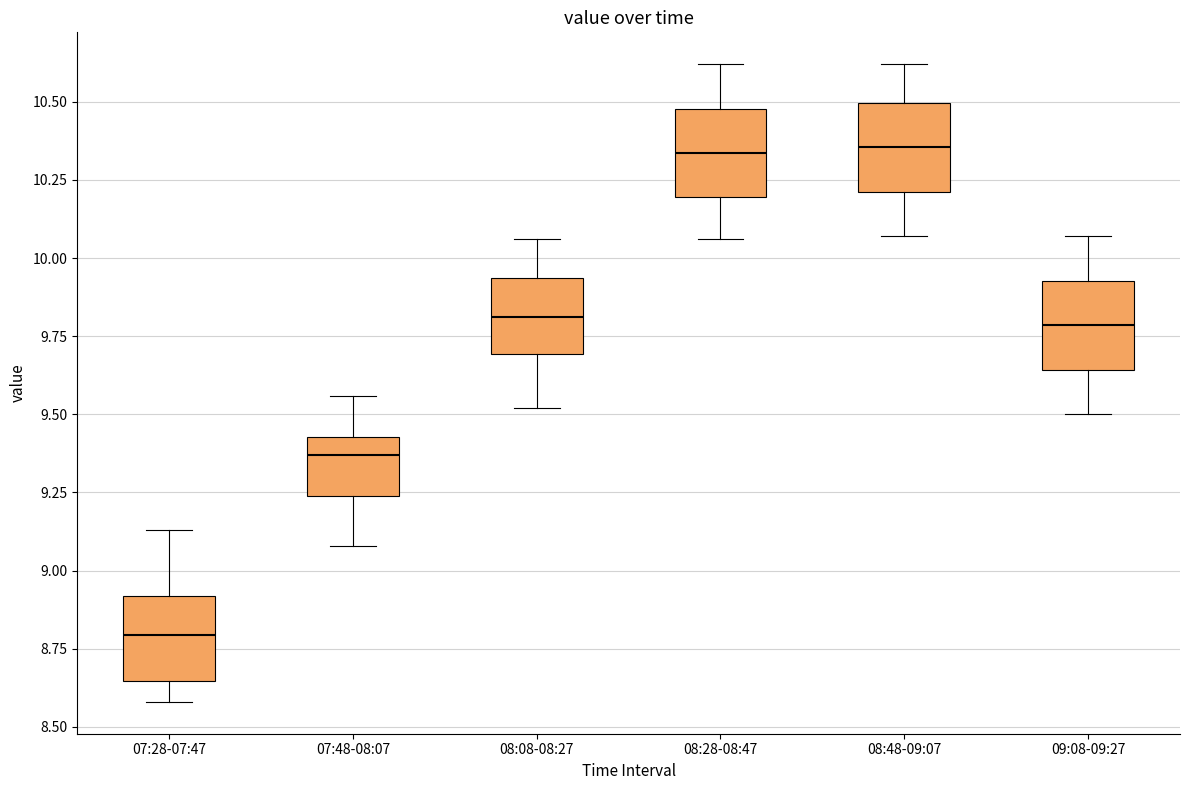

Where does the median line of the box for 09:08-09:27 sit on the y-axis? The values are not printed on the chart, so give them approximately, as read against the axis.

9.80